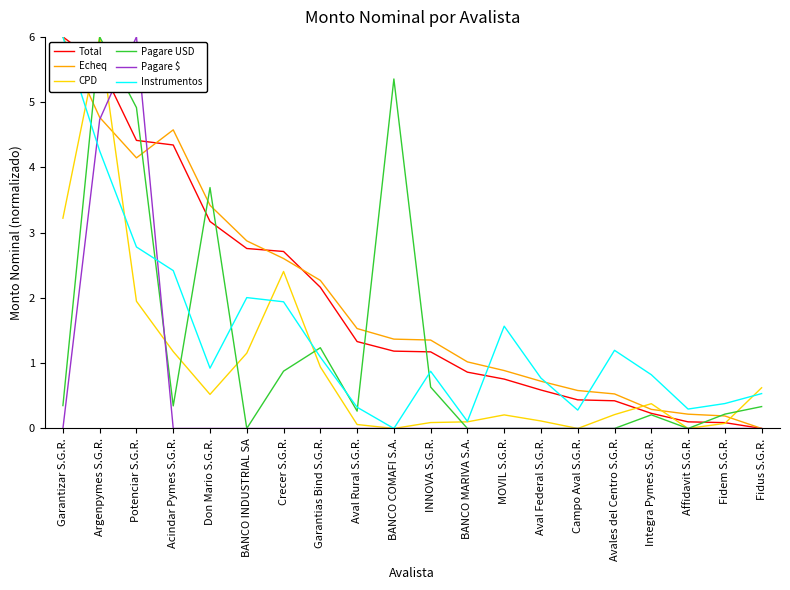

What position from the left is BANCO INDUSTRIAL SA?

6